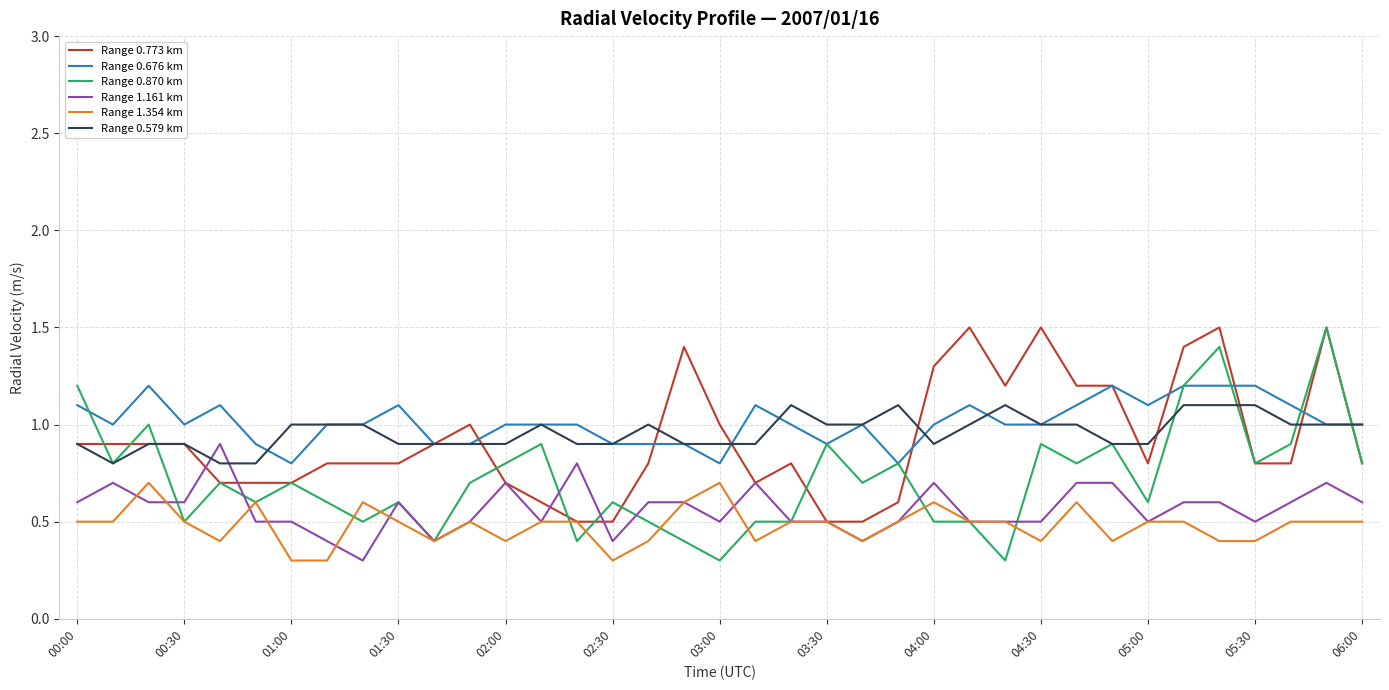

What is the minimum value for Range 0.579 km?

0.8